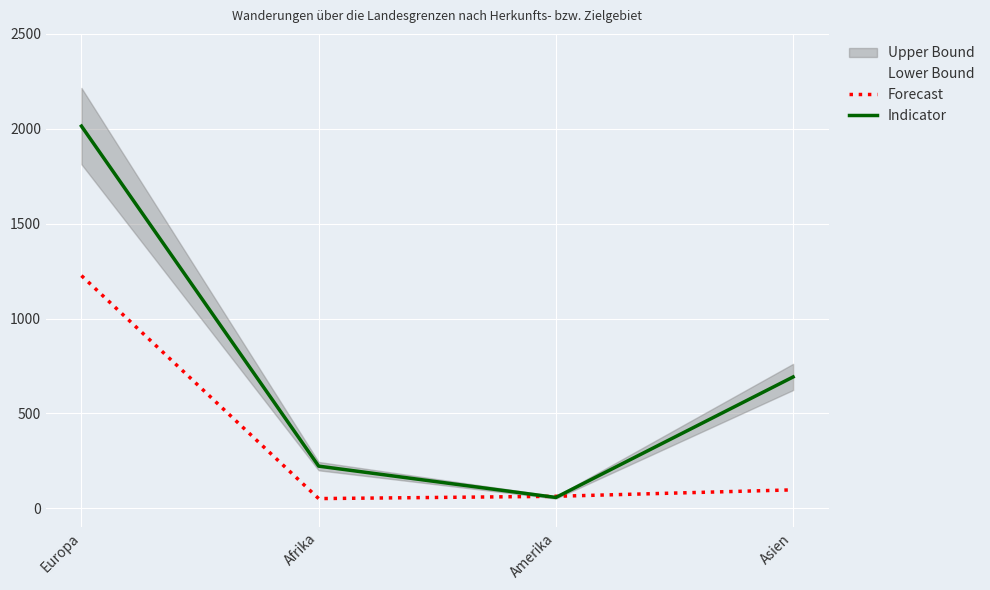

How many data points does each series have?

4